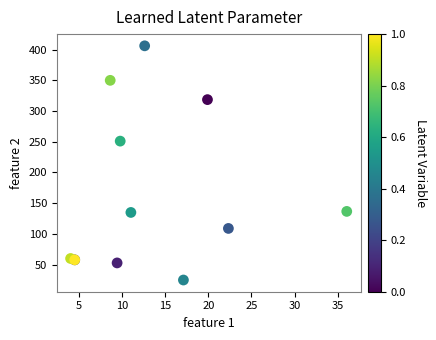

What Y value in the scatter plot is closest to 215?

251.0